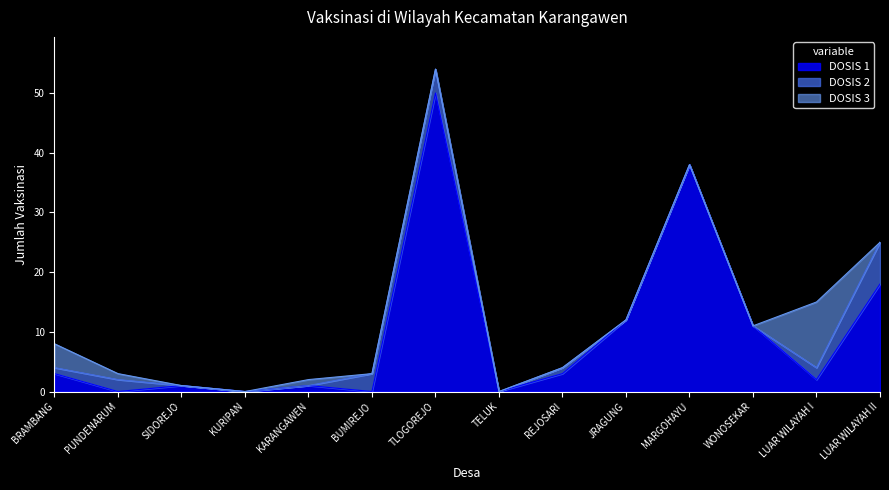

True or false: DOSIS 1 has a value of 21 at MARGOHAYU.

False